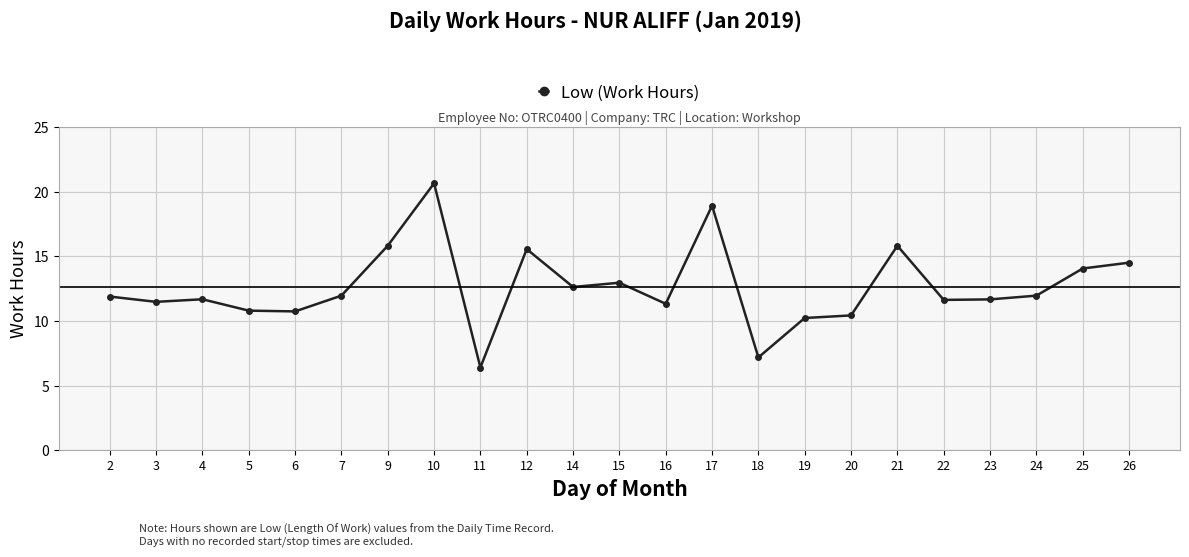

What is the value of the 14th point from the left?

18.9